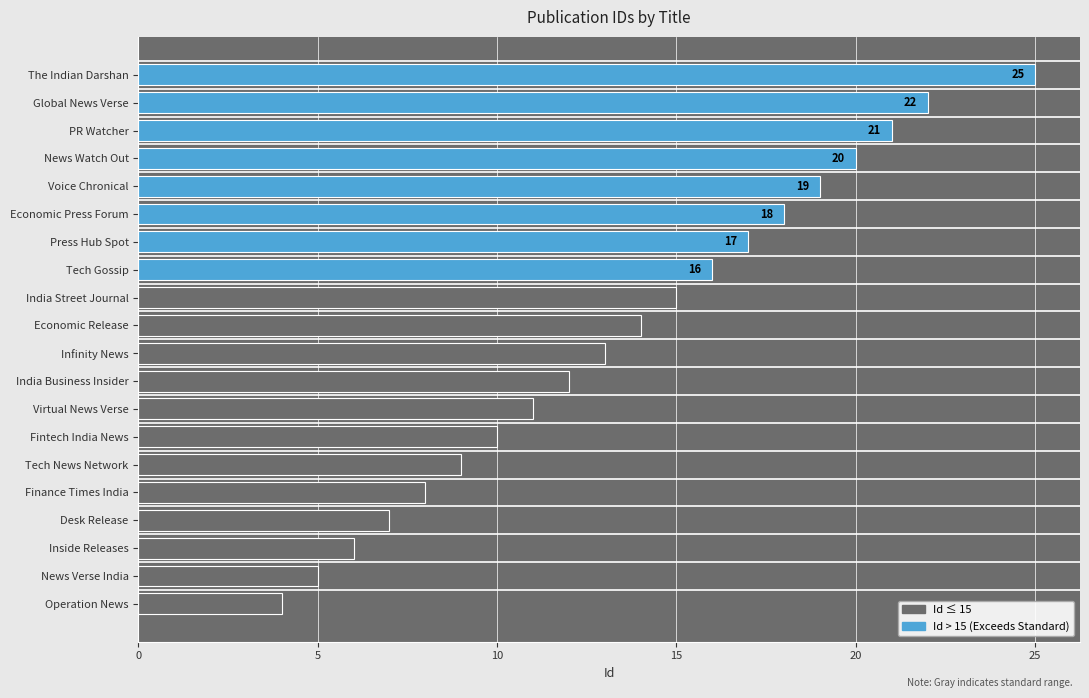

What is the sum of the values at Press Hub Spot and Virtual News Verse?

28